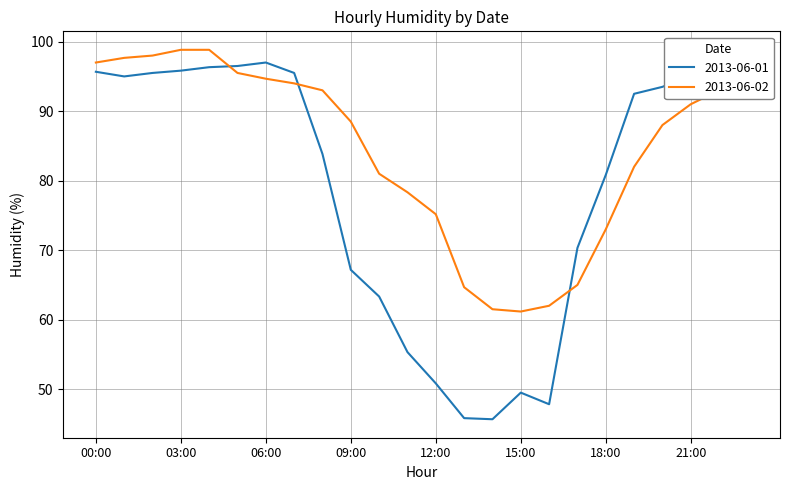

What is the greatest value displayed?

98.8